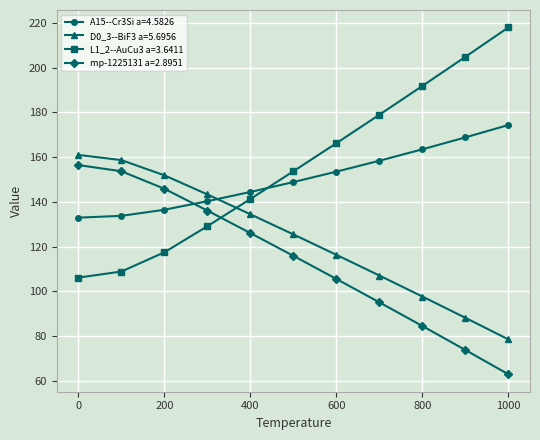

Which series ends up on top after the final intersection of mp-1225131 a=2.8951 and L1_2--AuCu3 a=3.6411?

L1_2--AuCu3 a=3.6411